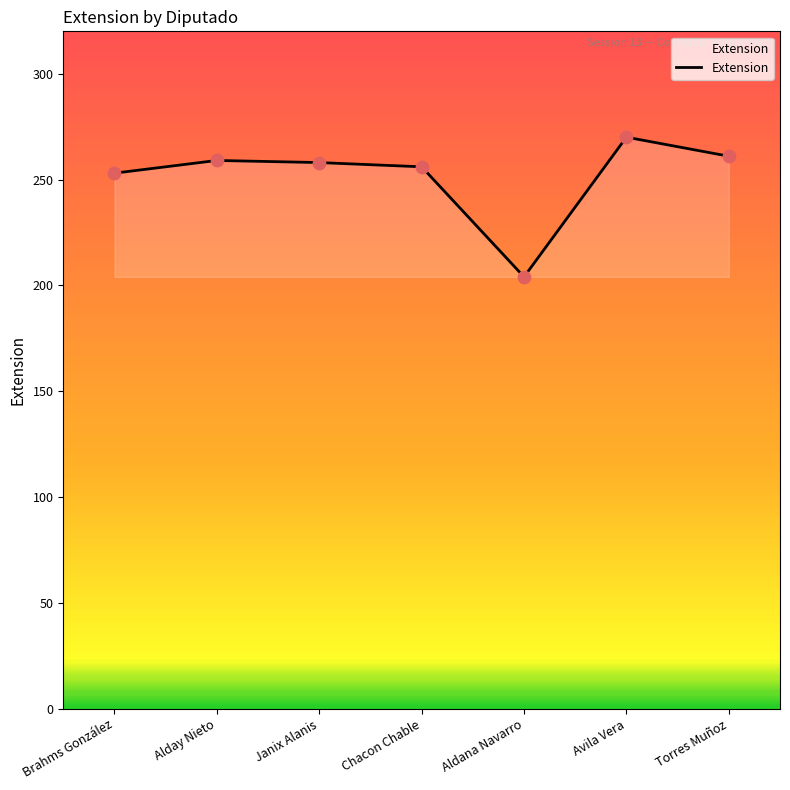

What is the change in value from Brahms González to Janix Alanis?

+5